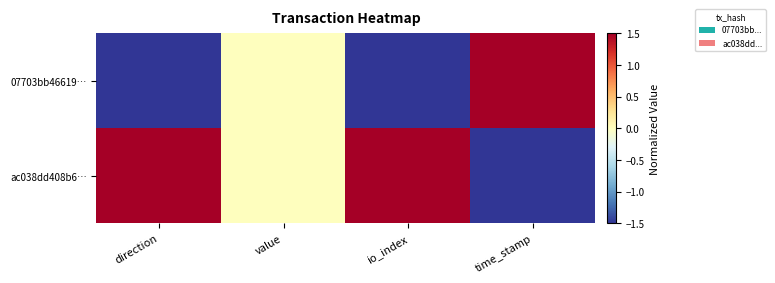

Count the number of data series in this chart.

2